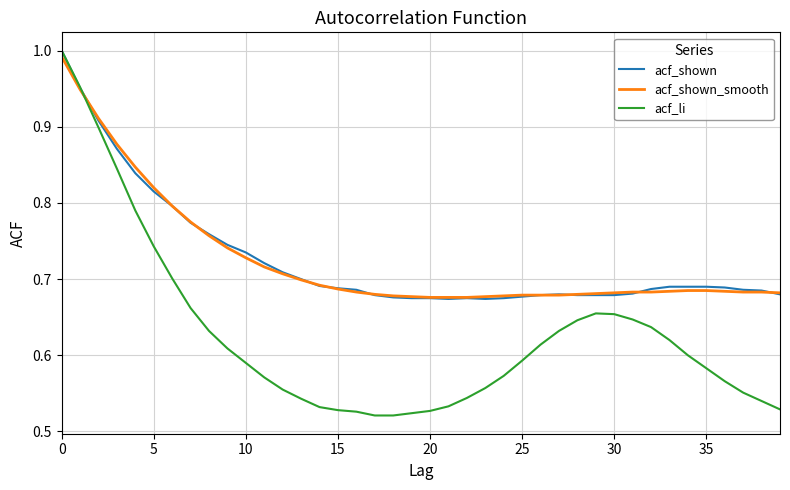

Is this an area chart (filled region under the line)?

No